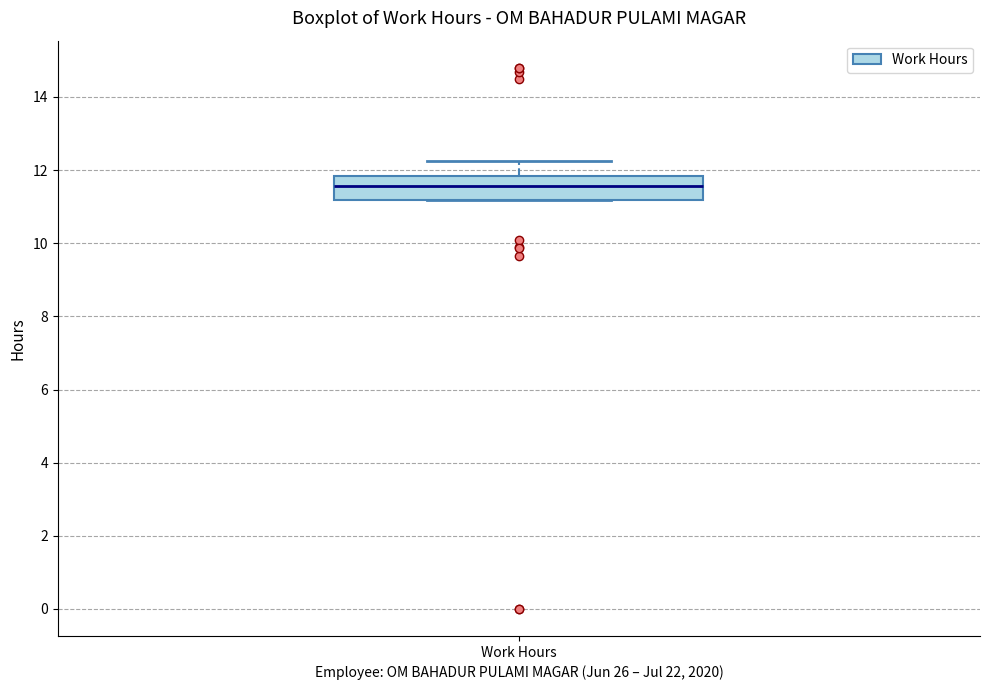

Where does the median line of the box for Work Hours sit on the y-axis? The values are not printed on the chart, so give them approximately, as read against the axis.

11.6